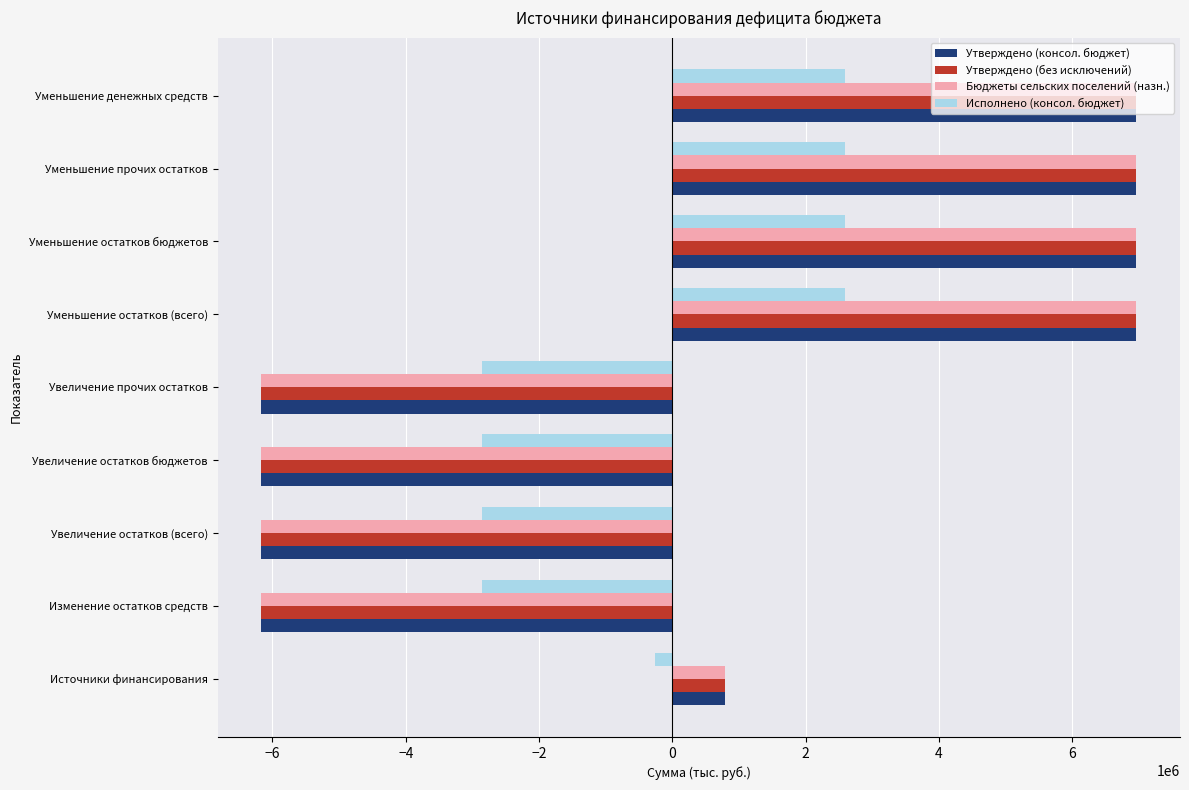

What is the maximum value for Утверждено (консол. бюджет)?

6960775.8